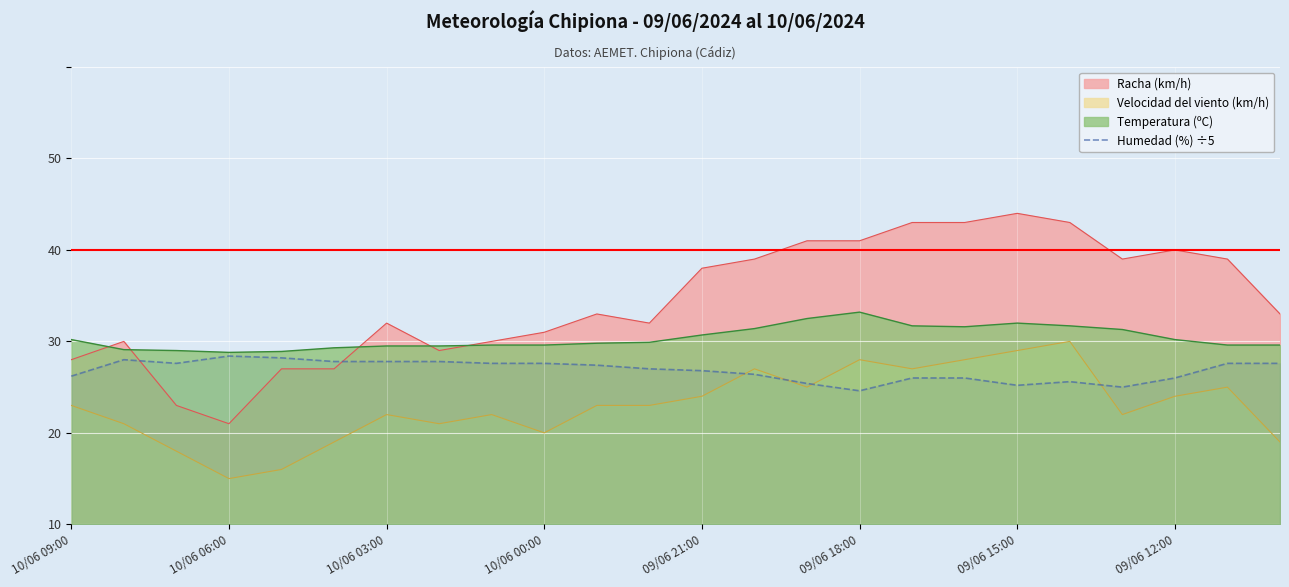

Which category has the lowest value across all series?

10/06 06:00